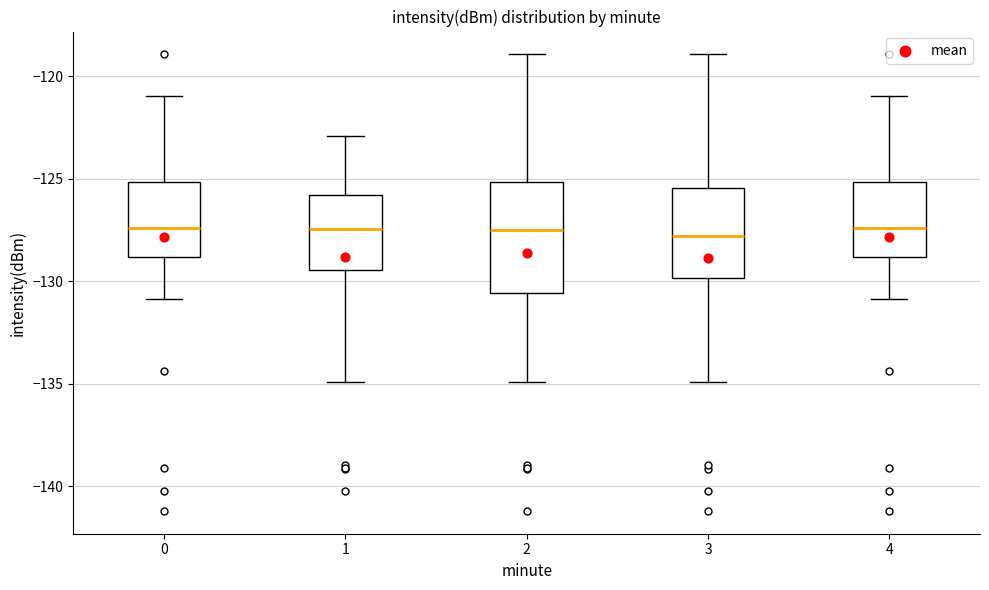

Reading left to right, transcribe this box plot: for each box, give where its median line is, the range the box spans, and where its two whiskers end, as read against the y-axis. The values are not printed on the chart, so give them approximately, as read against the axis.

0: median -127.5, box -129.0 to -125.0, whiskers -131.0 to -121.0
1: median -127.5, box -129.5 to -126.0, whiskers -135.0 to -123.0
2: median -127.5, box -130.5 to -125.0, whiskers -135.0 to -119.0
3: median -128.0, box -130.0 to -125.5, whiskers -135.0 to -119.0
4: median -127.5, box -129.0 to -125.0, whiskers -131.0 to -121.0